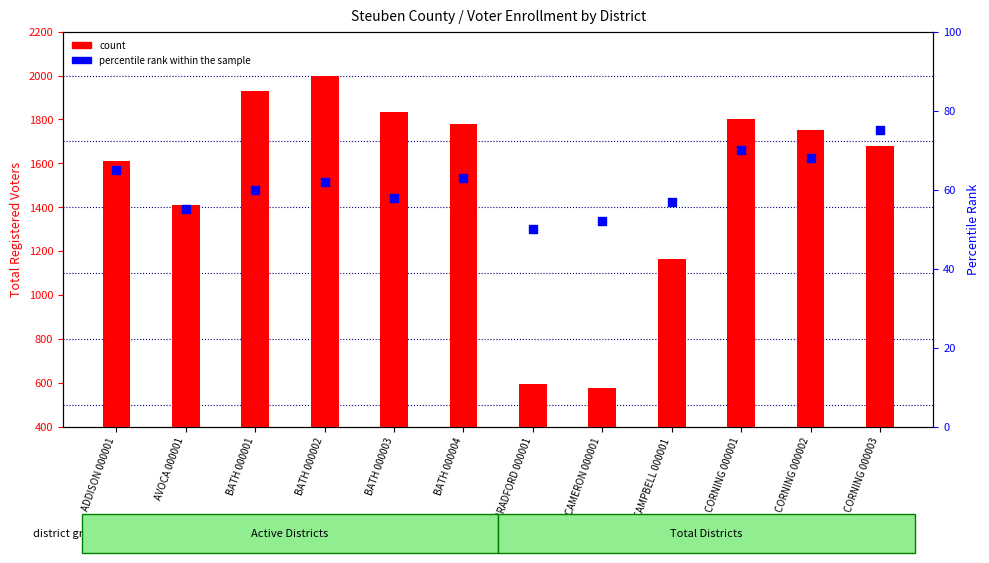

Which series reaches the minimum Y coordinate?

percentile rank within the sample